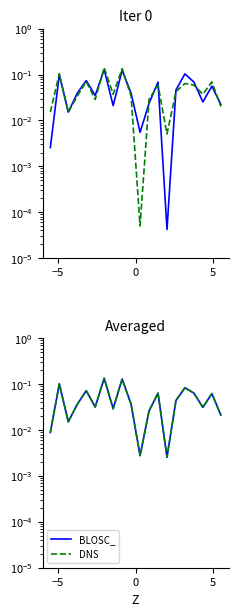

What are all the series names shown in the legend?

BLOSC_, DNS